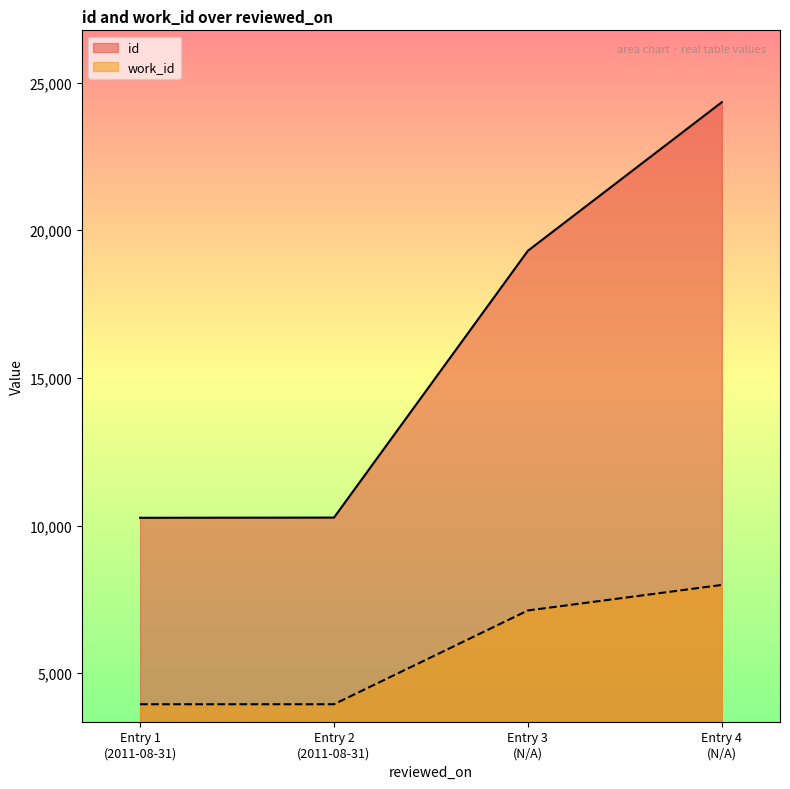

What is the difference between the second highest and minimum values in the work_id series?

3176